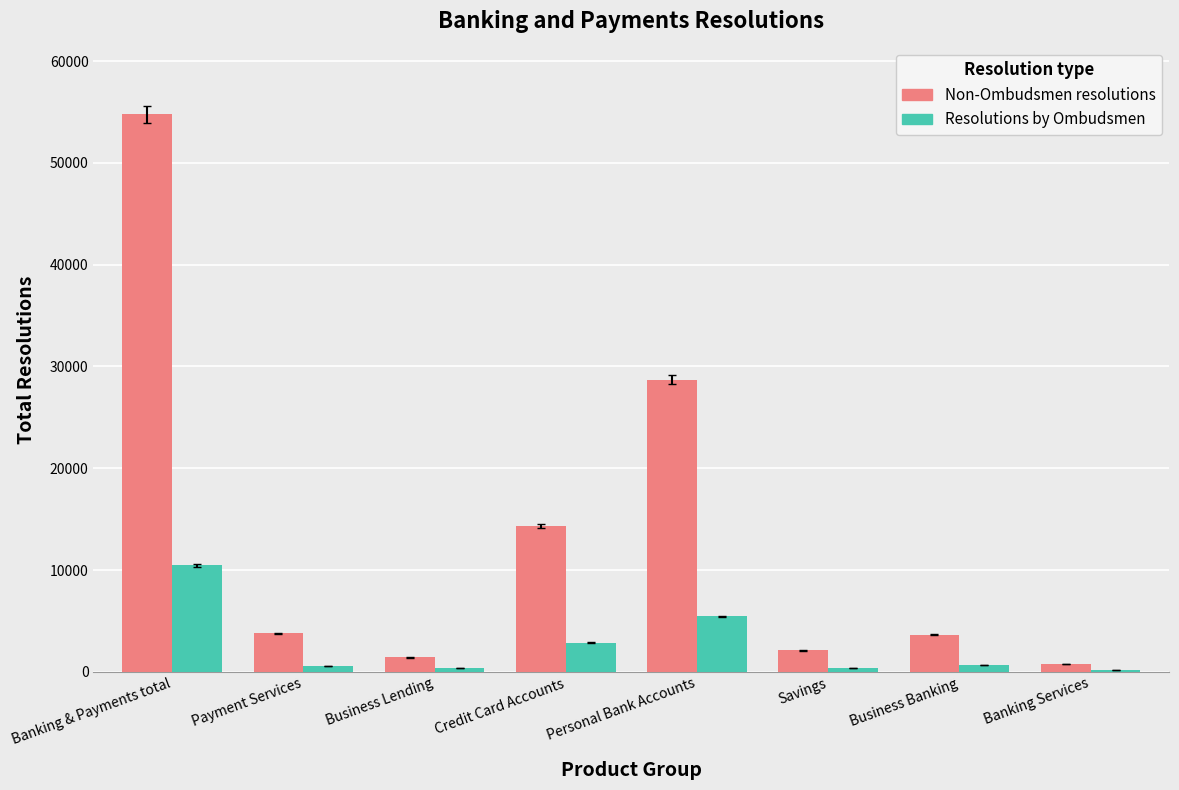

Where is Non-Ombudsmen resolutions nearest to the value 27783?

Personal Bank Accounts